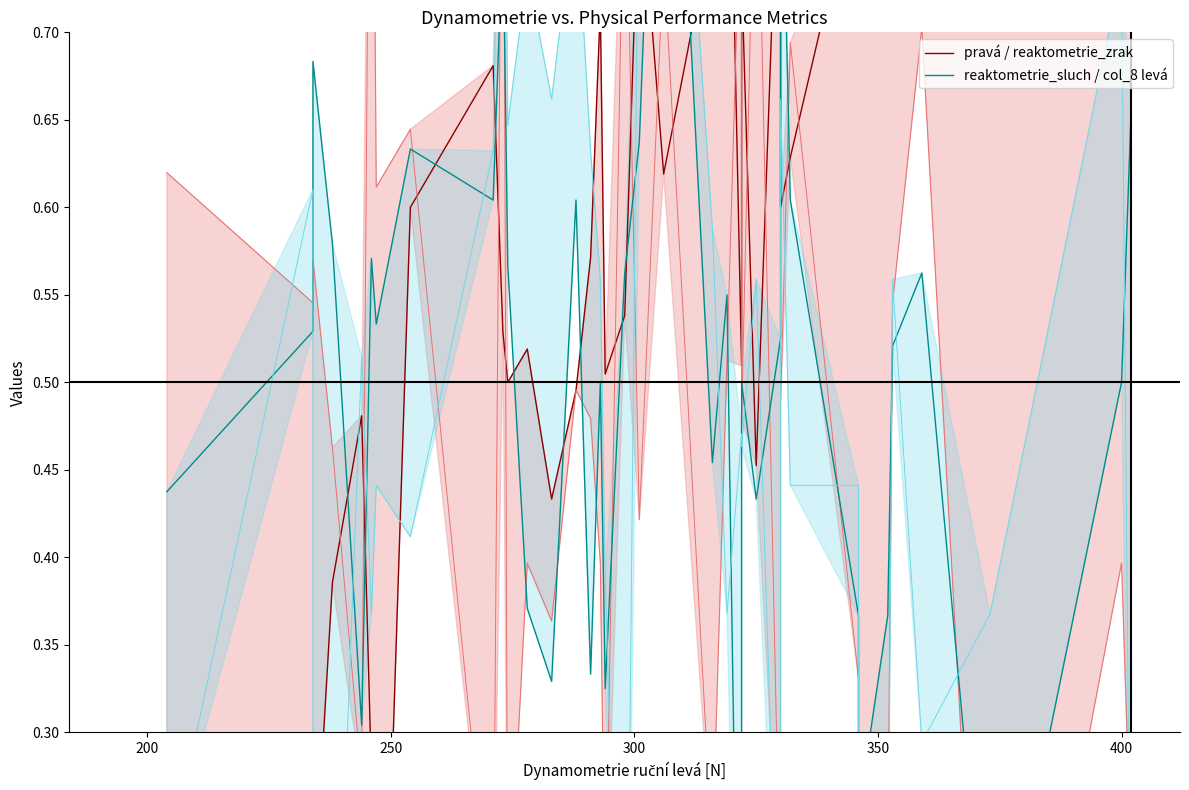

After their last crossing, which series has the higher values: reaktometrie_sluch / col_8 levá or pravá / reaktometrie_zrak?

pravá / reaktometrie_zrak